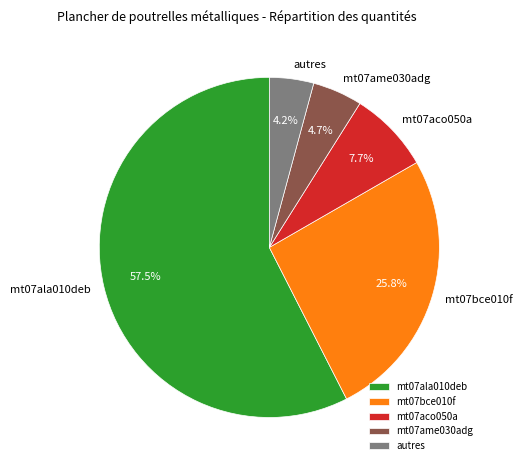

Which category has the smallest portion of the pie?

autres